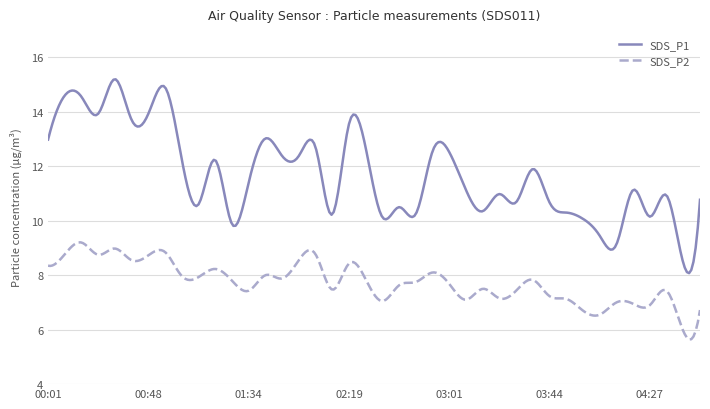

What is the maximum value for SDS_P1?

15.2